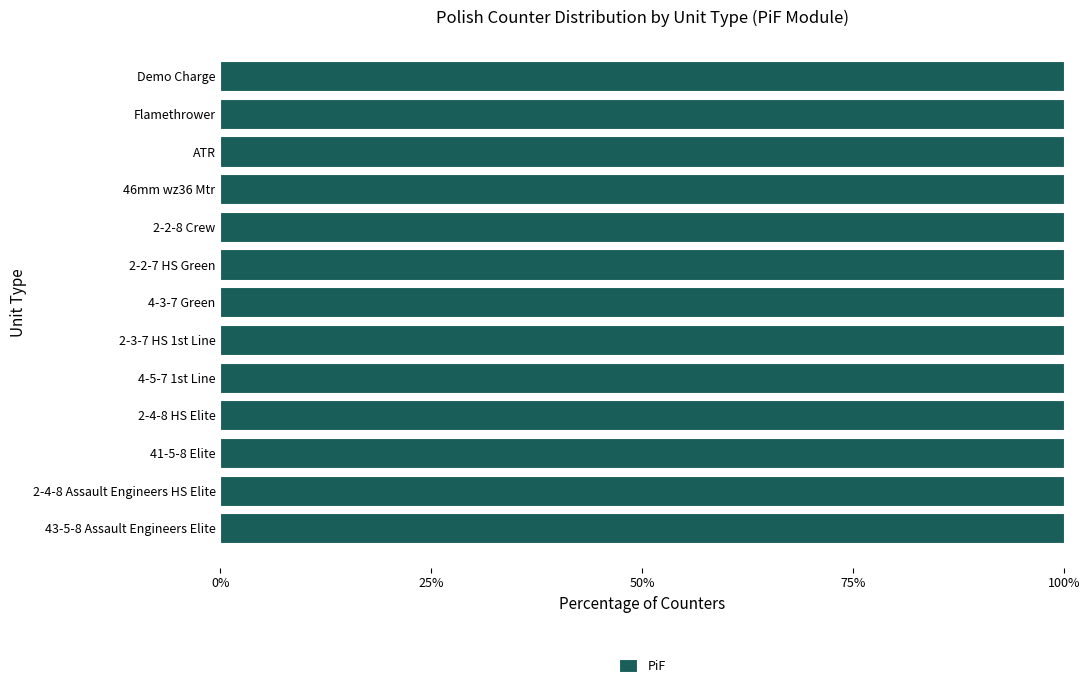

List the labels in order of value, smallest first.

Flamethrower, 46mm wz36 Mtr, ATR, Demo Charge, 2-4-8 Assault Engineers HS Elite, 43-5-8 Assault Engineers Elite, 2-4-8 HS Elite, 2-3-7 HS 1st Line, 2-2-7 HS Green, 2-2-8 Crew, 41-5-8 Elite, 4-5-7 1st Line, 4-3-7 Green